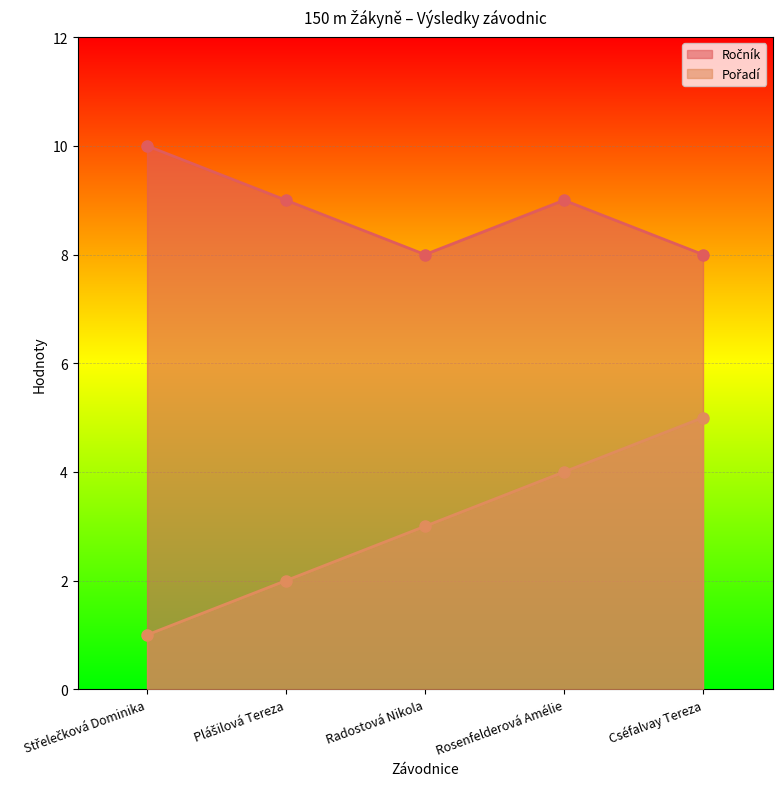

What is the label of the 4th point from the right?

Plášilová Tereza